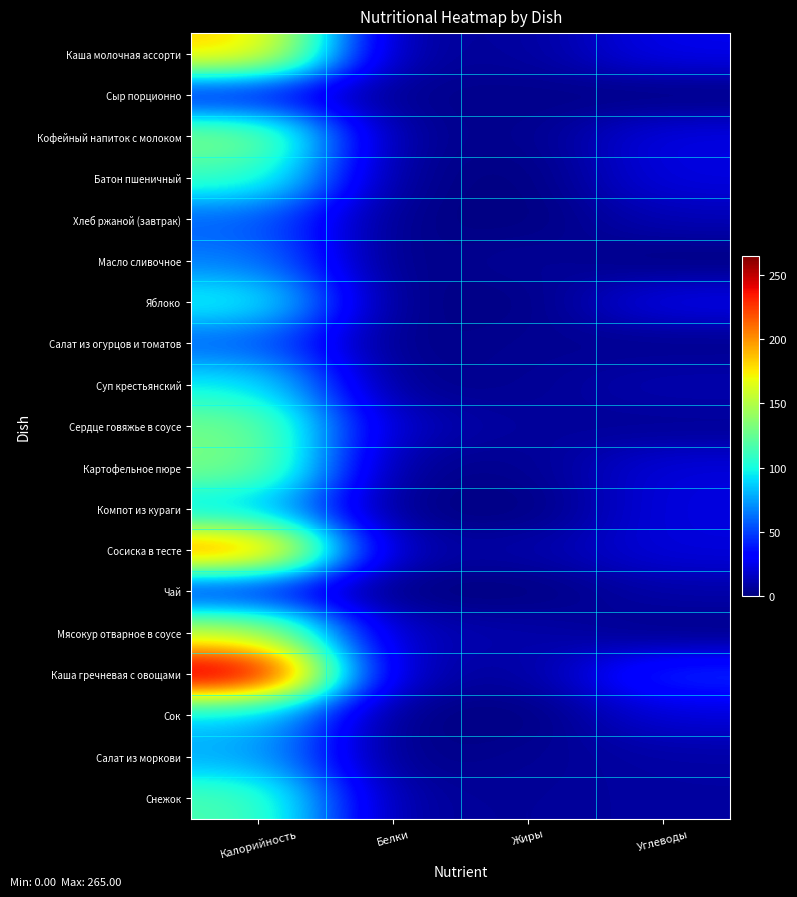

Rank the series at Углеводы from highest to lowest value.

Каша гречневая с овощами, Каша молочная ассорти, Яблоко, Кофейный напиток с молоком, Батон пшеничный, Компот из кураги, Картофельное пюре, Сосиска в тесте, Сок, Хлеб ржаной (завтрак), Суп крестьянский, Чай, Салат из моркови, Снежок, Сердце говяжье в соусе, Салат из огурцов и томатов, Мясокур отварное в соусе, Сыр порционно, Масло сливочное